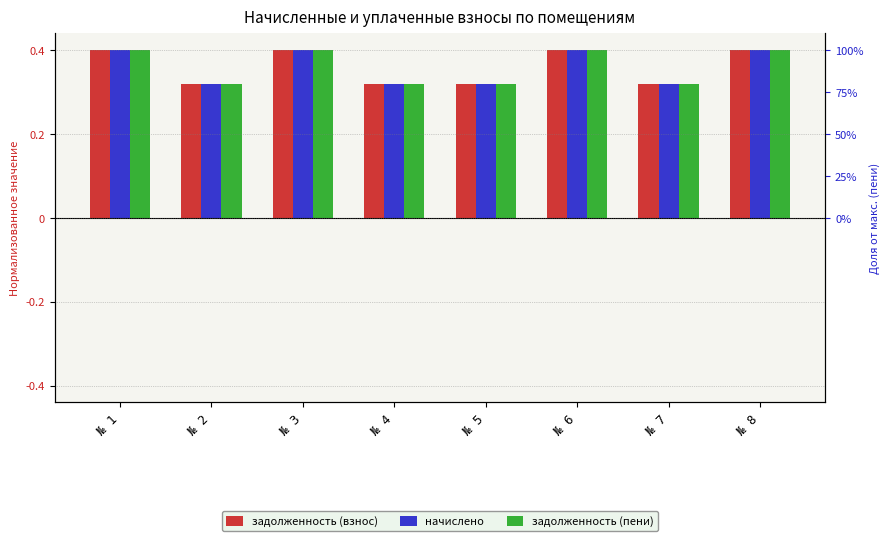

How many series are shown in this chart?

3